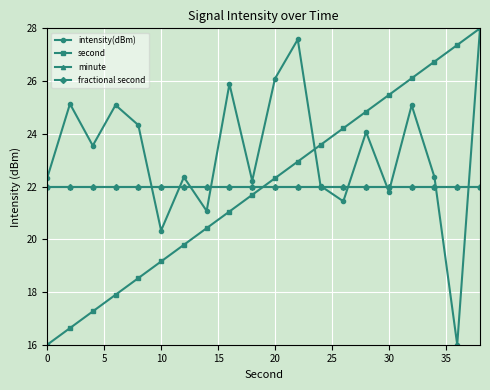

What is the value of the intensity(dBm) point at the 10th from the left?

22.2